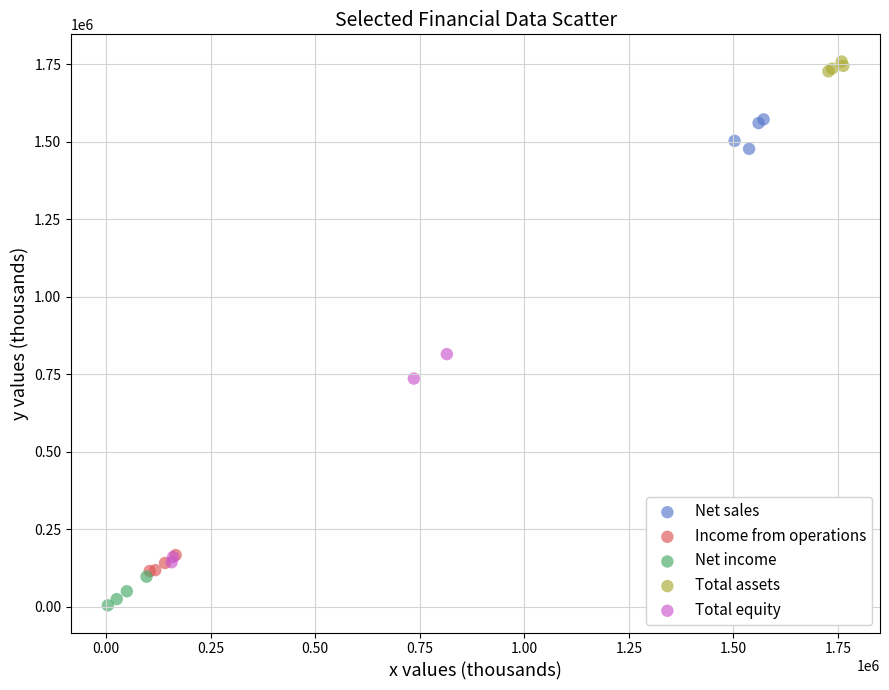

Which series has the largest Y range (max minus min)?

Total equity